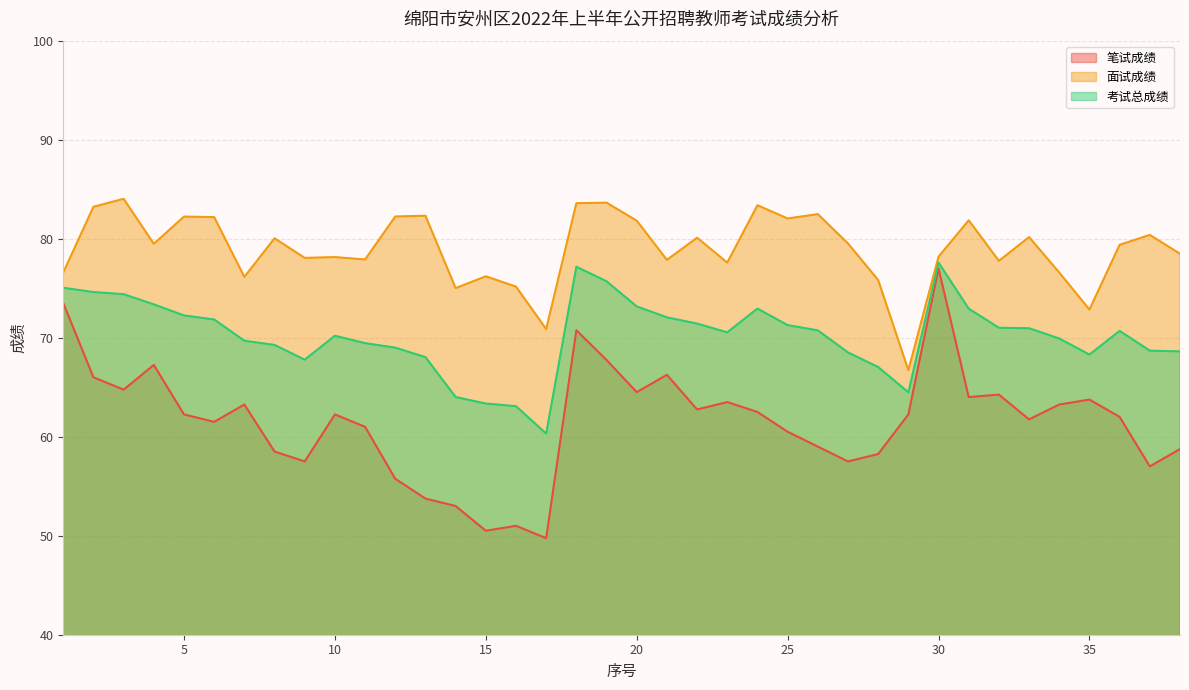

Reading left to right, list all the values displayed in this chart.

笔试成绩: 73.5	66.0	64.8	67.2	62.2	61.5	63.2	58.5	57.5	62.2	61.0	55.8	53.8	53.0	50.5	51.0	49.8	70.8	67.8	64.5	66.2	62.8	63.5	62.5	60.5	59.0	57.5	58.2	62.2	77.0	64.0	64.2	61.8	63.2	63.8	62.0	57.0	58.8
面试成绩: 76.6	83.2	84.0	79.5	82.2	82.2	76.1	80.0	78.1	78.1	77.9	82.2	82.3	75.0	76.2	75.2	70.9	83.6	83.6	81.8	77.9	80.1	77.6	83.4	82.0	82.5	79.5	75.8	66.7	78.2	81.9	77.8	80.2	76.6	72.8	79.4	80.4	78.5
考试总成绩: 75.0	74.6	74.4	73.4	72.2	71.8	69.7	69.3	67.8	70.2	69.5	69.0	68.0	64.0	63.4	63.1	60.3	77.2	75.7	73.2	72.1	71.4	70.5	72.9	71.3	70.7	68.5	67.0	64.5	77.6	72.9	71.0	71.0	69.9	68.3	70.7	68.7	68.6